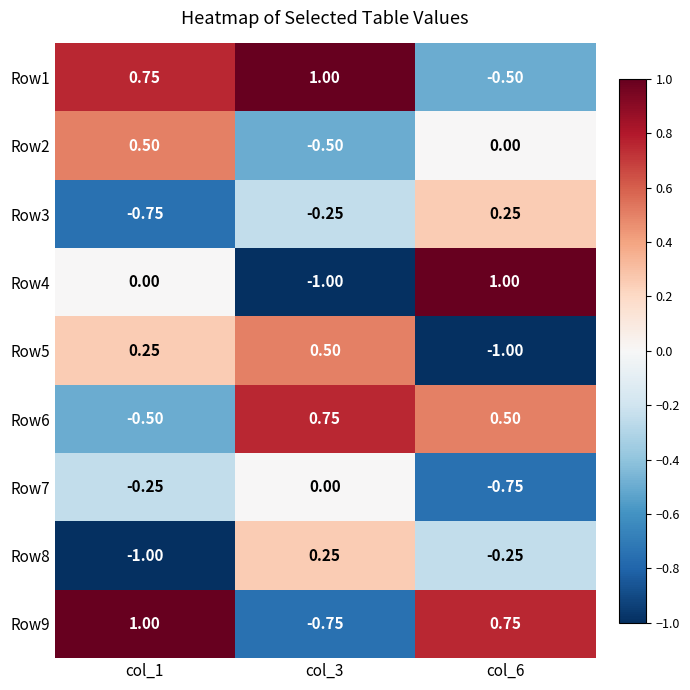

Is the value of Row3 at col_3 greater than the value of Row2 at col_1?

No